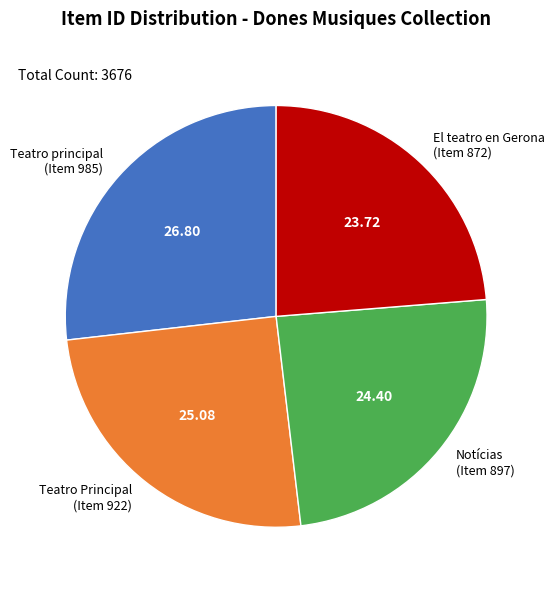

Which has a higher value, Teatro principal (Item 985) or Notícias (Item 897)?

Teatro principal (Item 985)